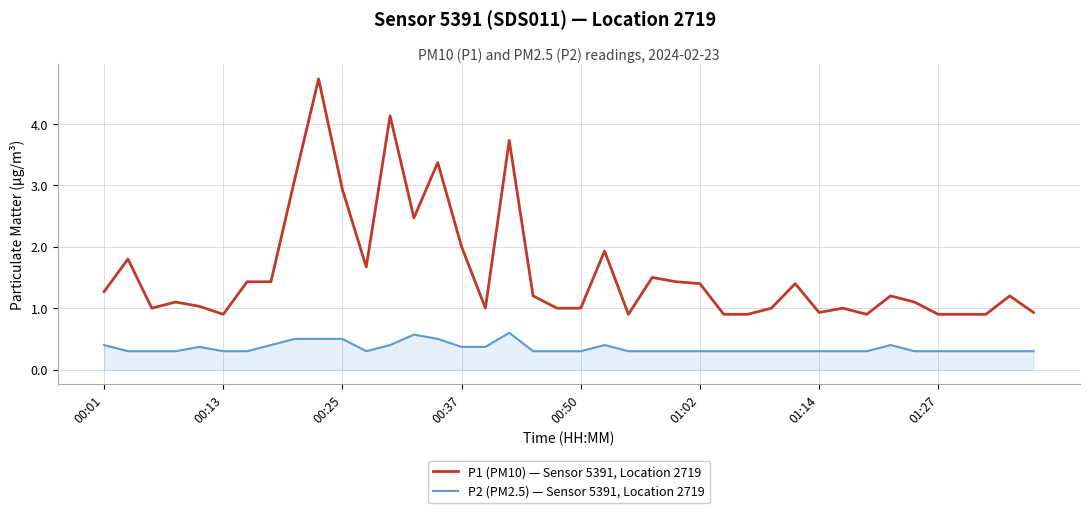

True or false: P1 (PM10) — Sensor 5391, Location 2719 and P2 (PM2.5) — Sensor 5391, Location 2719 cross at least once.

False